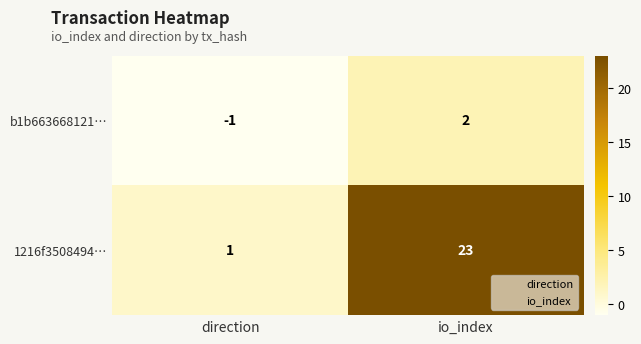

Reading left to right, what are all the values shown in this chart?

b1b663668121…: -1	2
1216f3508494…: 1	23